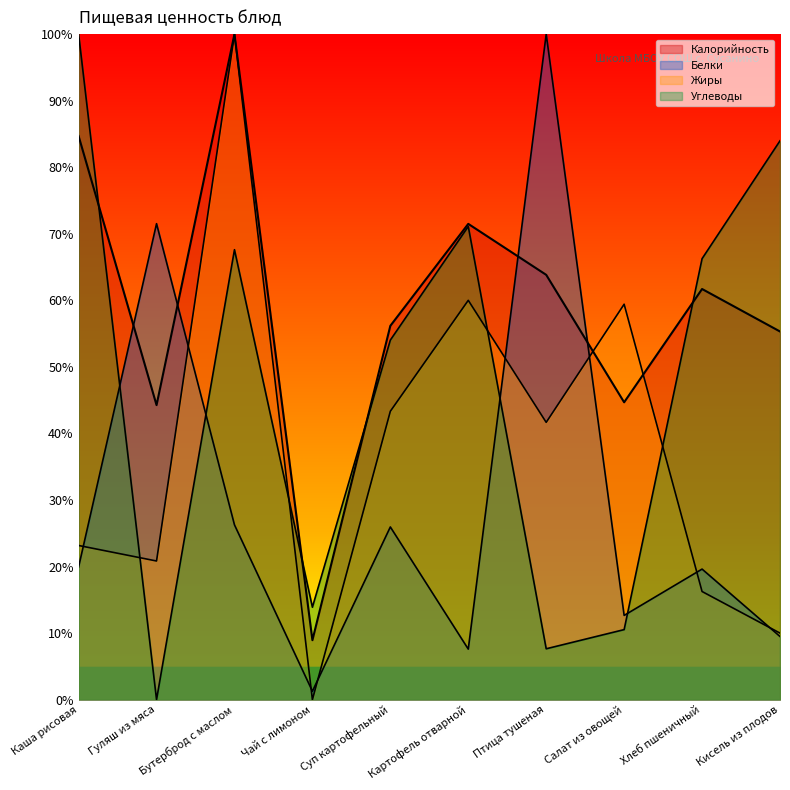

At how many categories does at least one series exceed 85?

3